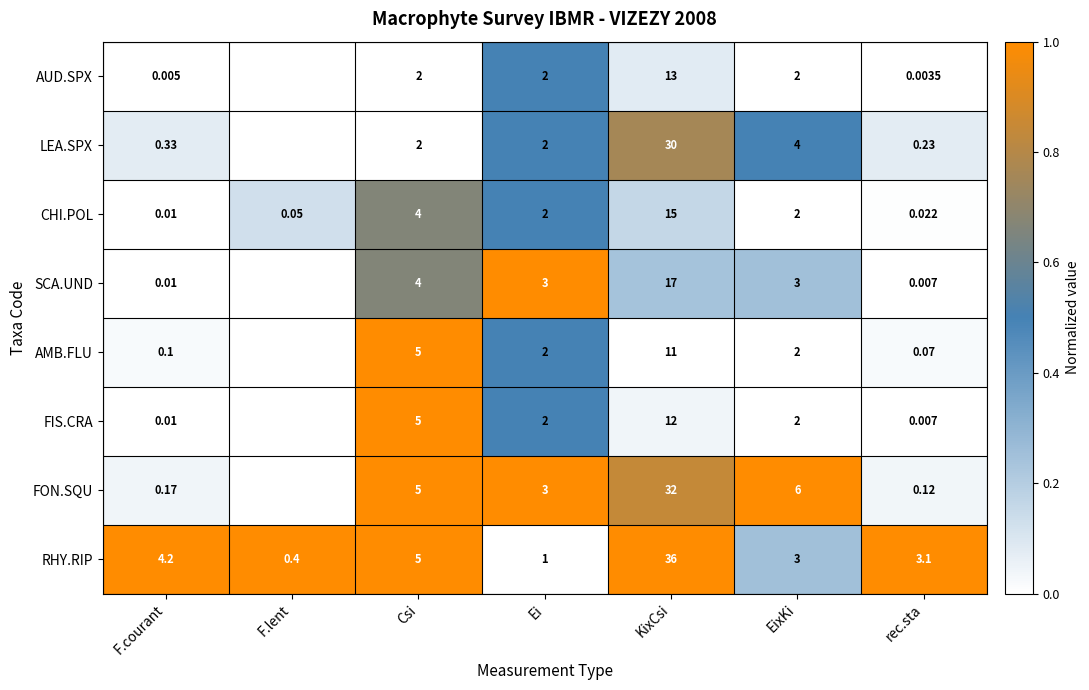

At KixCsi, list the series in order from smallest to largest.

AMB.FLU, FIS.CRA, AUD.SPX, CHI.POL, SCA.UND, LEA.SPX, FON.SQU, RHY.RIP